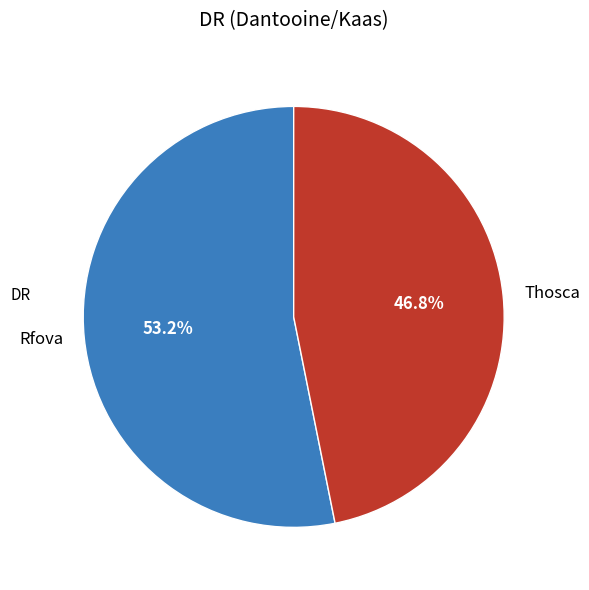

True or false: Thosca accounts for 47% of the total.

True